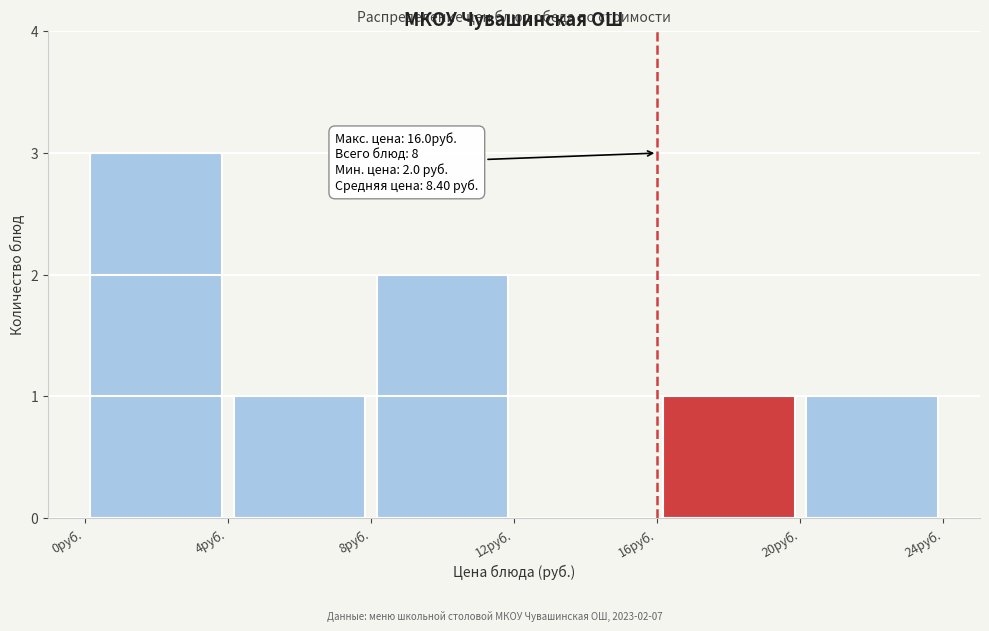

Which range on the x-axis has the tallest bar?

0 to 4